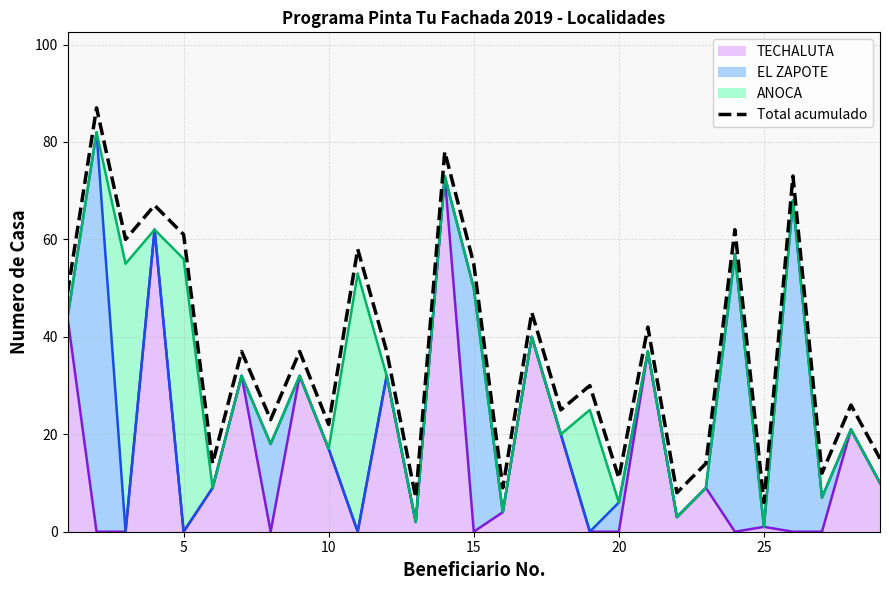

How many data points are less than 37?

14